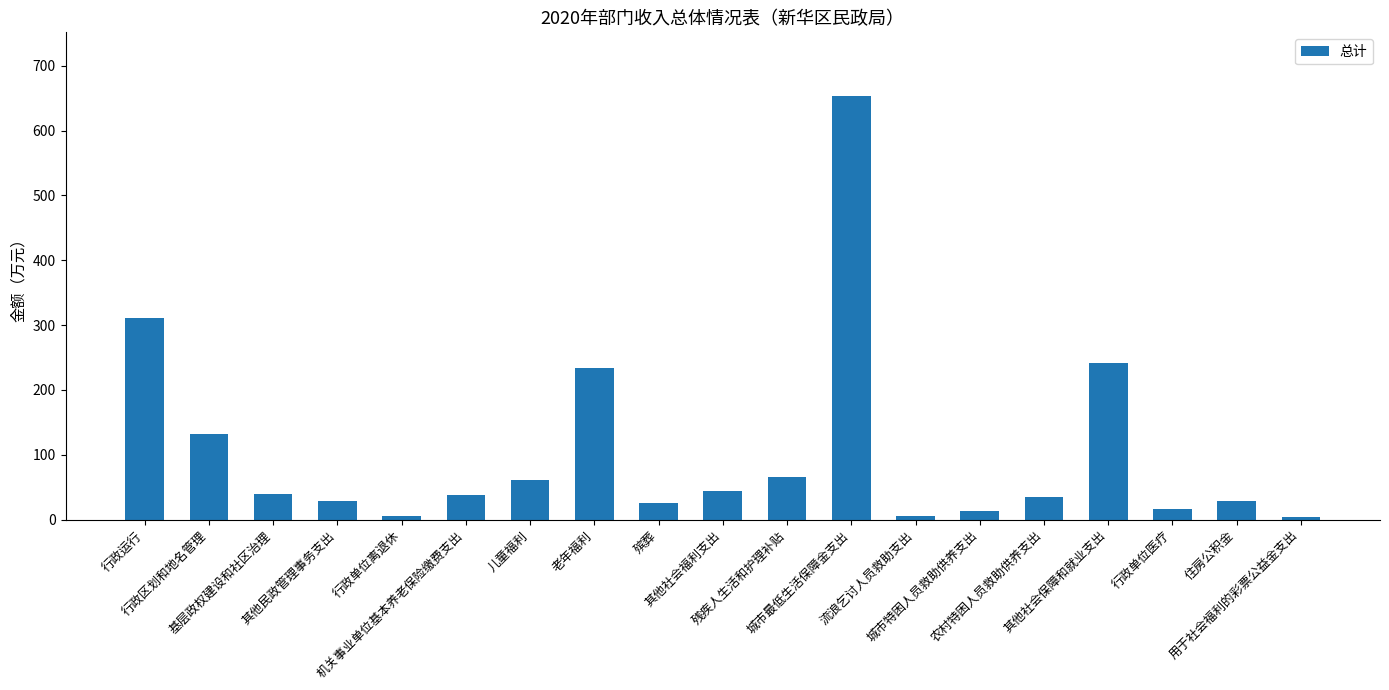

The value at 其他民政管理事务支出 is 29.5. True or false?

True